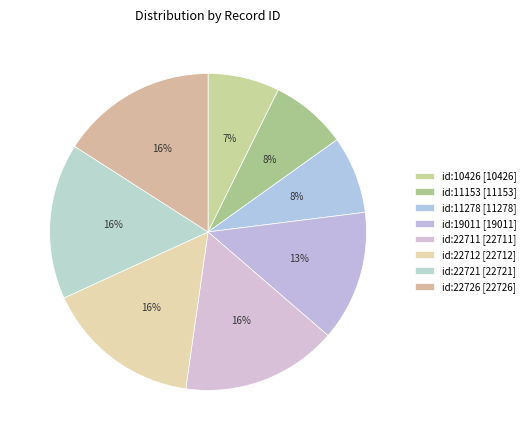

How many segments does this pie chart have?

8